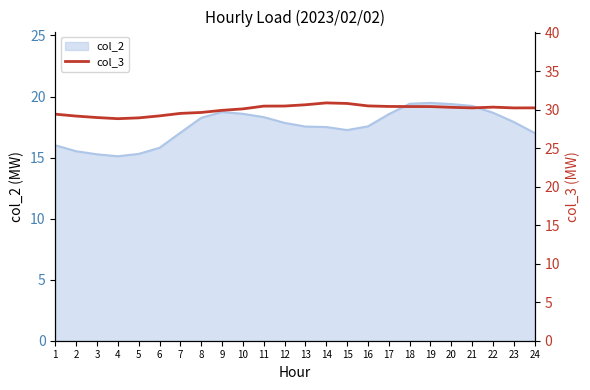

Where is the data nearest to the value 29?

3